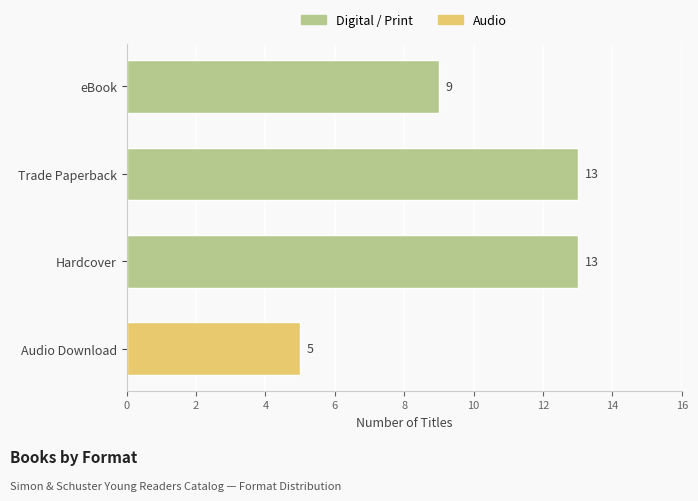

Reading top to bottom, list all the values displayed in this chart.

eBook=9	Trade Paperback=13	Hardcover=13	Audio Download=5